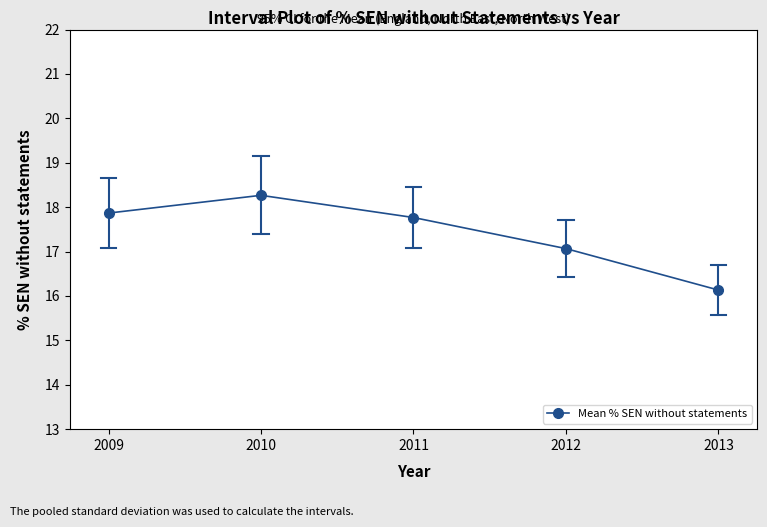

List the labels in order of value, largest first.

2010, 2009, 2011, 2012, 2013